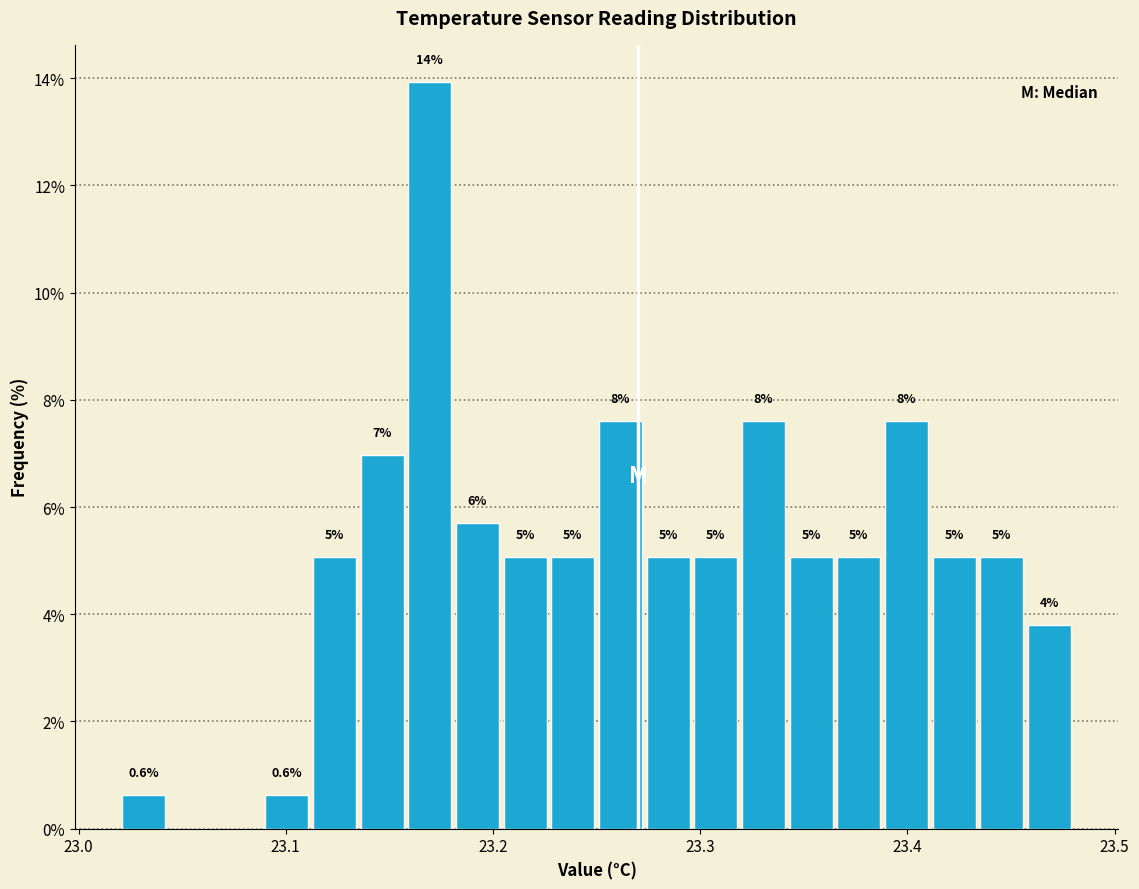

Read against the x-axis, roughly where is the centre of the tallest bar?

23.17